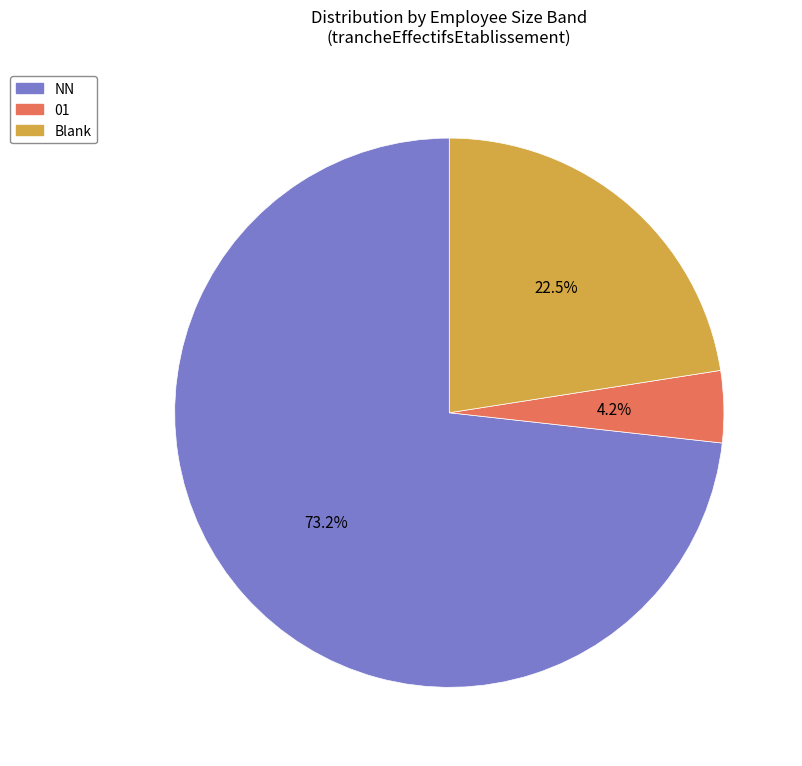

Is there any slice that represents more than half of the pie?

Yes